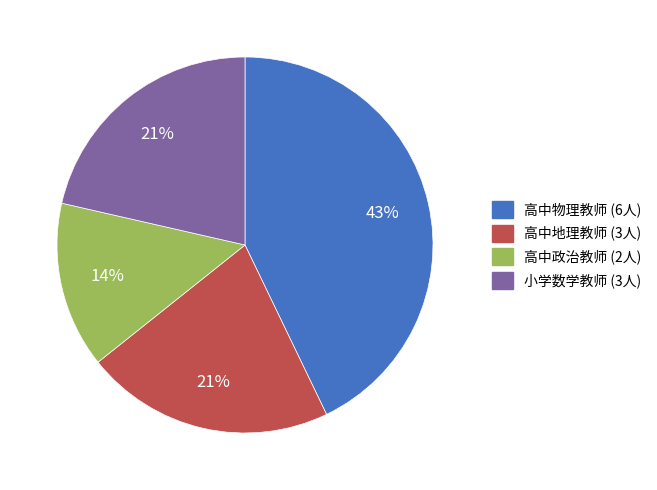

How many slices are in this pie chart?

4